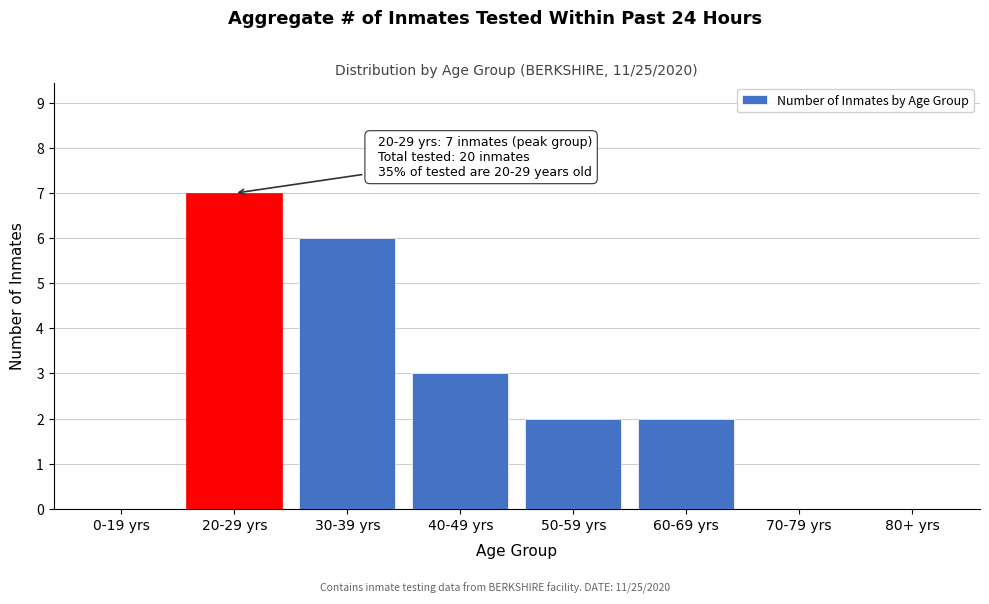

Reading right to left, list all the values displayed in this chart.

80+ yrs=0	70-79 yrs=0	60-69 yrs=2	50-59 yrs=2	40-49 yrs=3	30-39 yrs=6	20-29 yrs=7	0-19 yrs=0